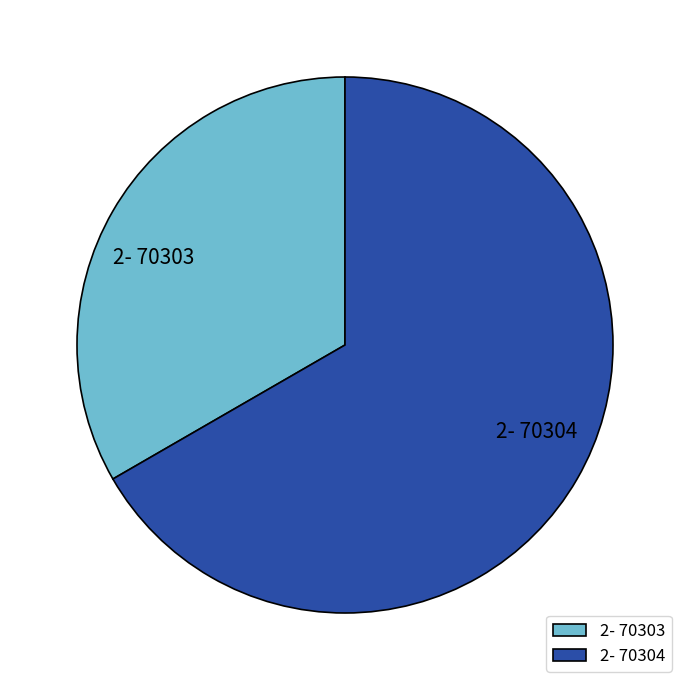

Do 2- 70303 and 2- 70304 together represent more than half of the pie?

Yes